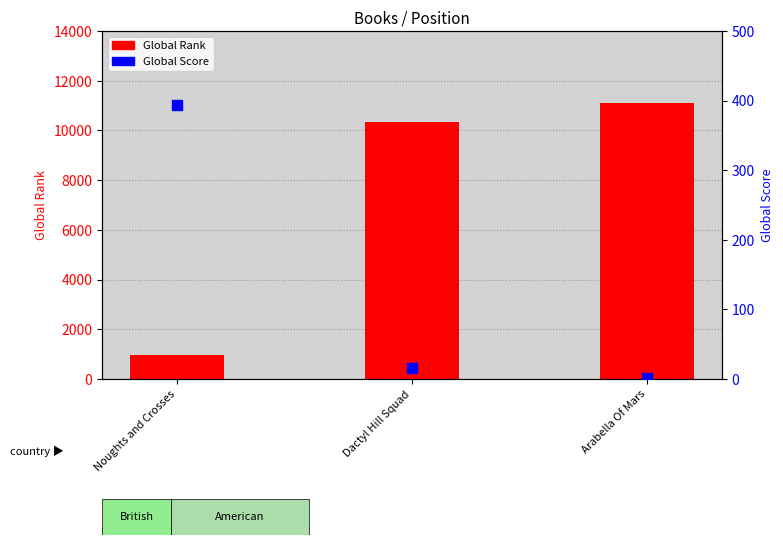

Is the value of Global Rank at Dactyl Hill Squad greater than the value of Global Score at Noughts and Crosses?

Yes